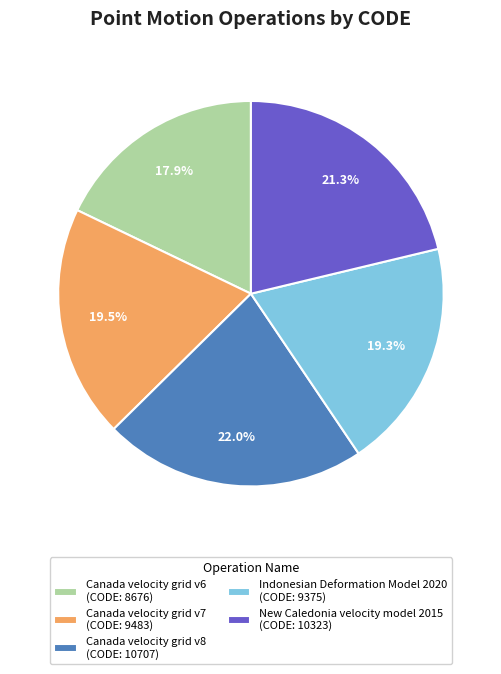

What percentage do Indonesian Deformation Model 2020 (CODE: 9375) and Canada velocity grid v7 (CODE: 9483) together represent?

38.8%